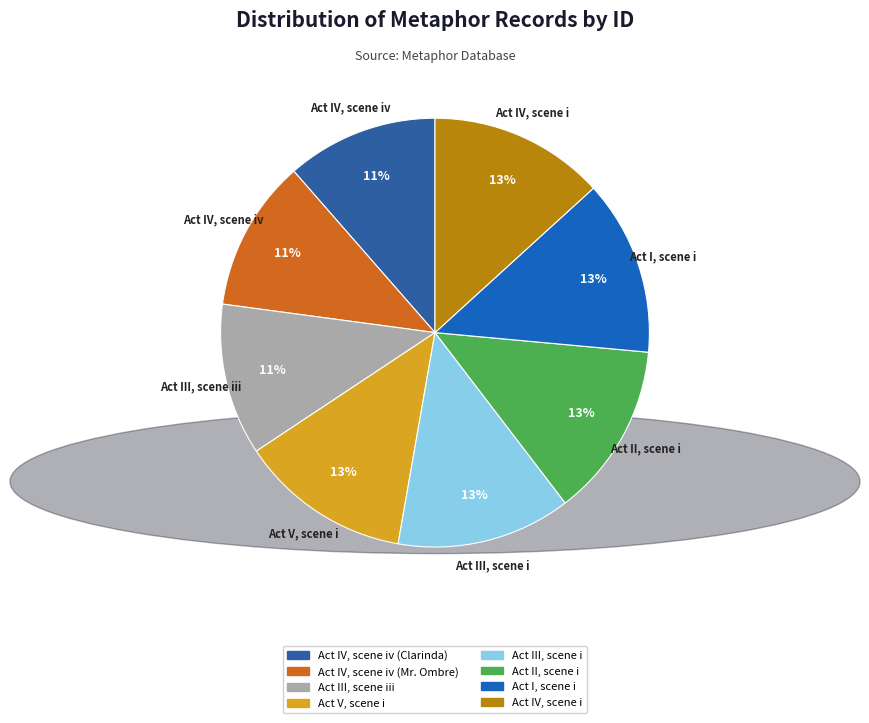

Is there any slice that represents more than half of the pie?

No